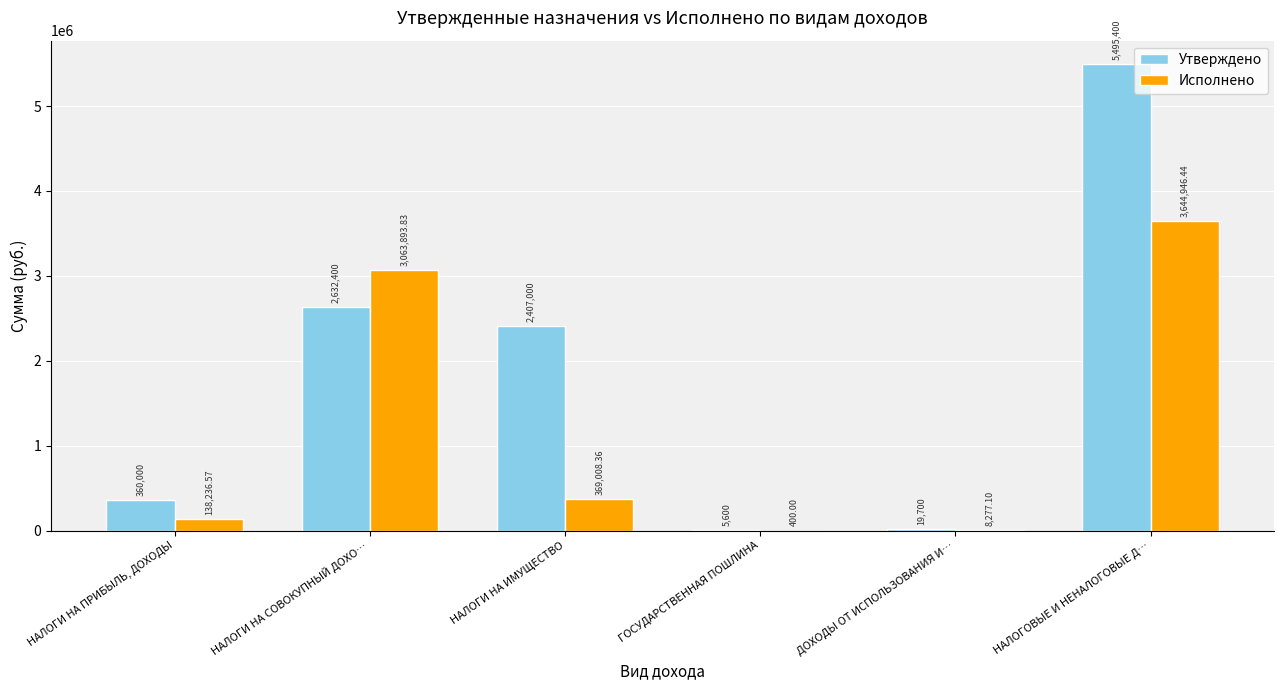

Where is Исполнено nearest to the value 1822673?

НАЛОГИ НА СОВОКУПНЫЙ ДОХО…